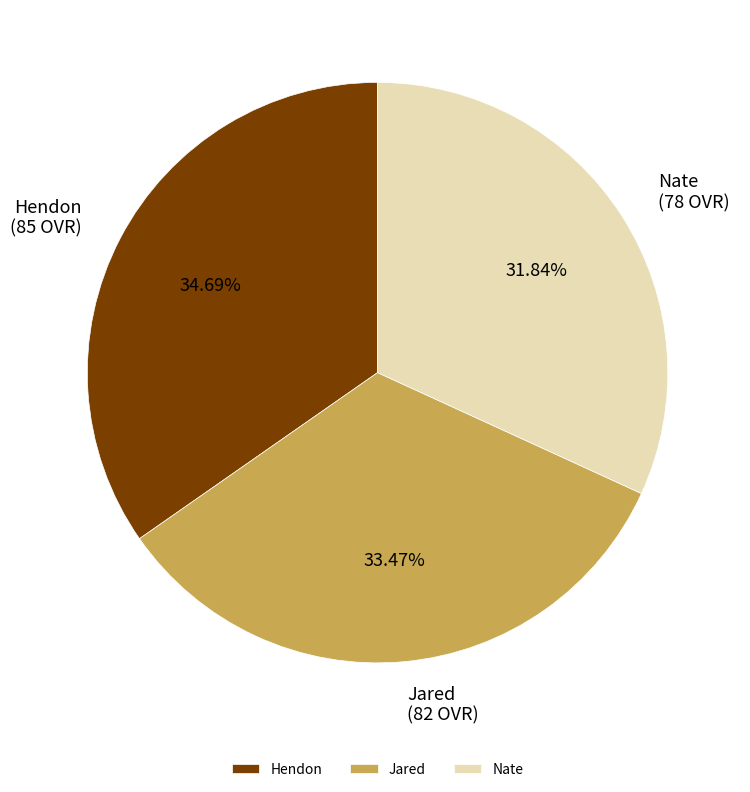

Is it true that Jared is 19% of the pie?

False